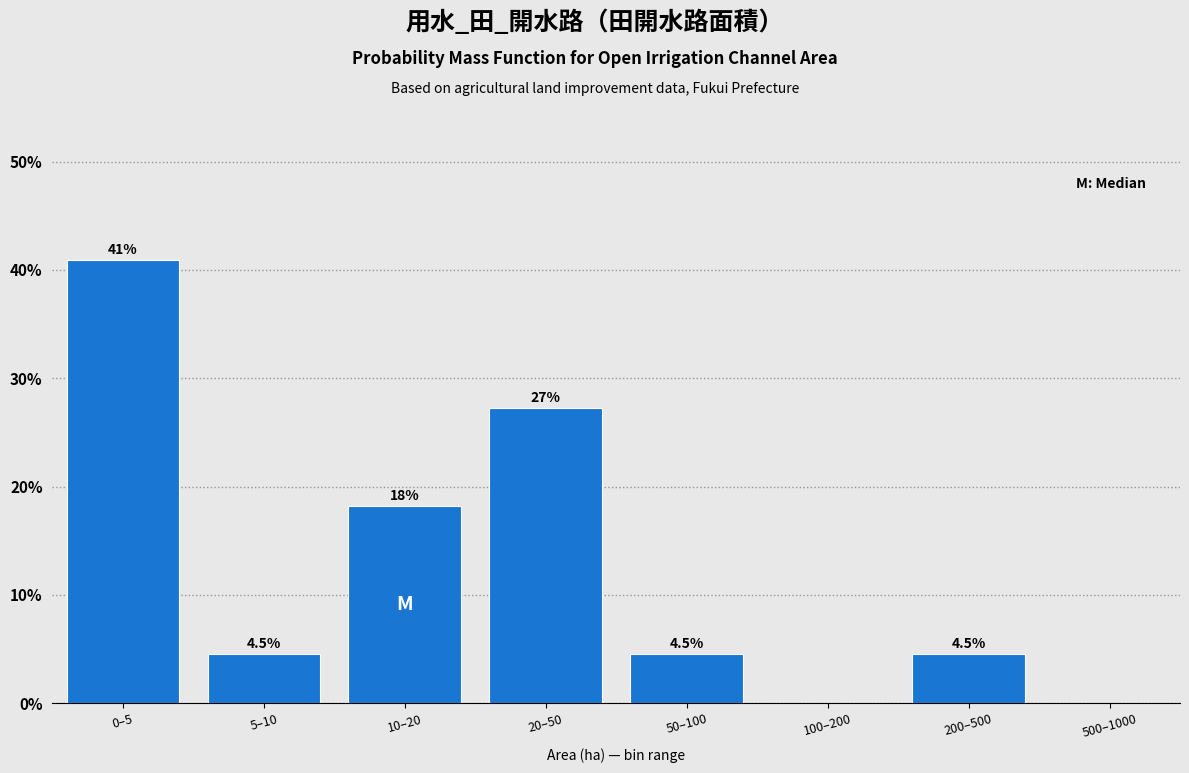

Reading left to right, list all the values displayed in this chart.

0–5=40.9	5–10=4.5	10–20=18.2	20–50=27.3	50–100=4.5	100–200=0.0	200–500=4.5	500–1000=0.0